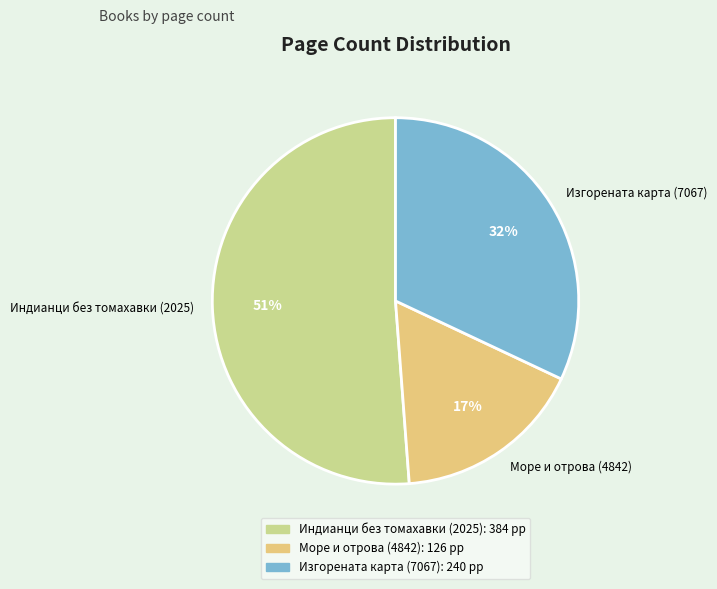

Between Индианци без томахавки (2025) and Изгорената карта (7067), which is larger?

Индианци без томахавки (2025)